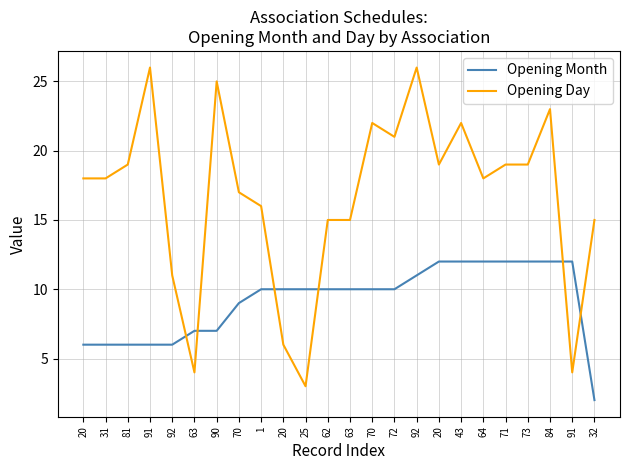

What is the spread (max minus min) of values at 1?

6